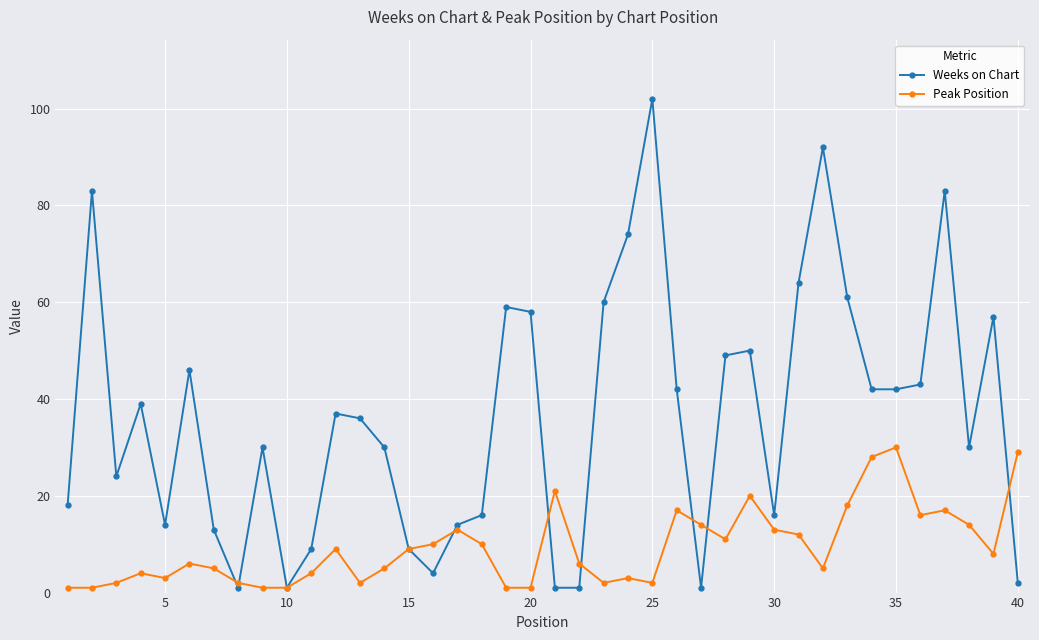

At how many categories does at least one series exceed 81?

4